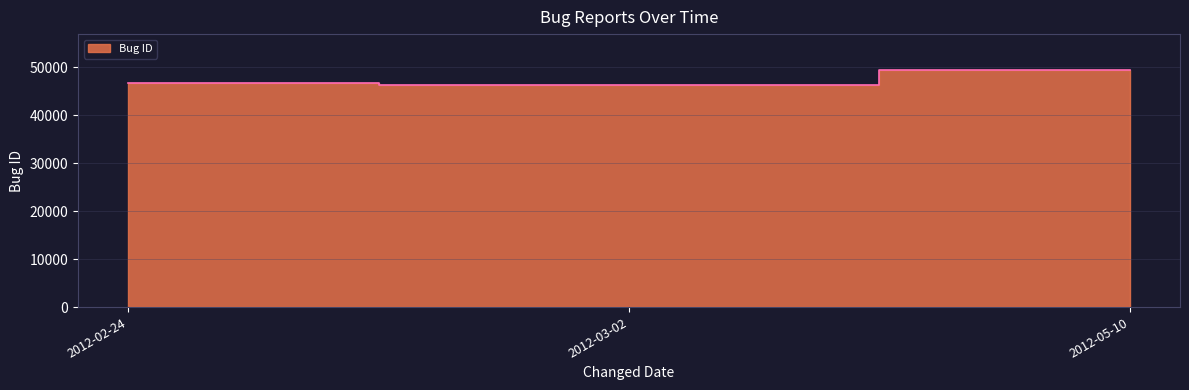

What is the average value?

47431